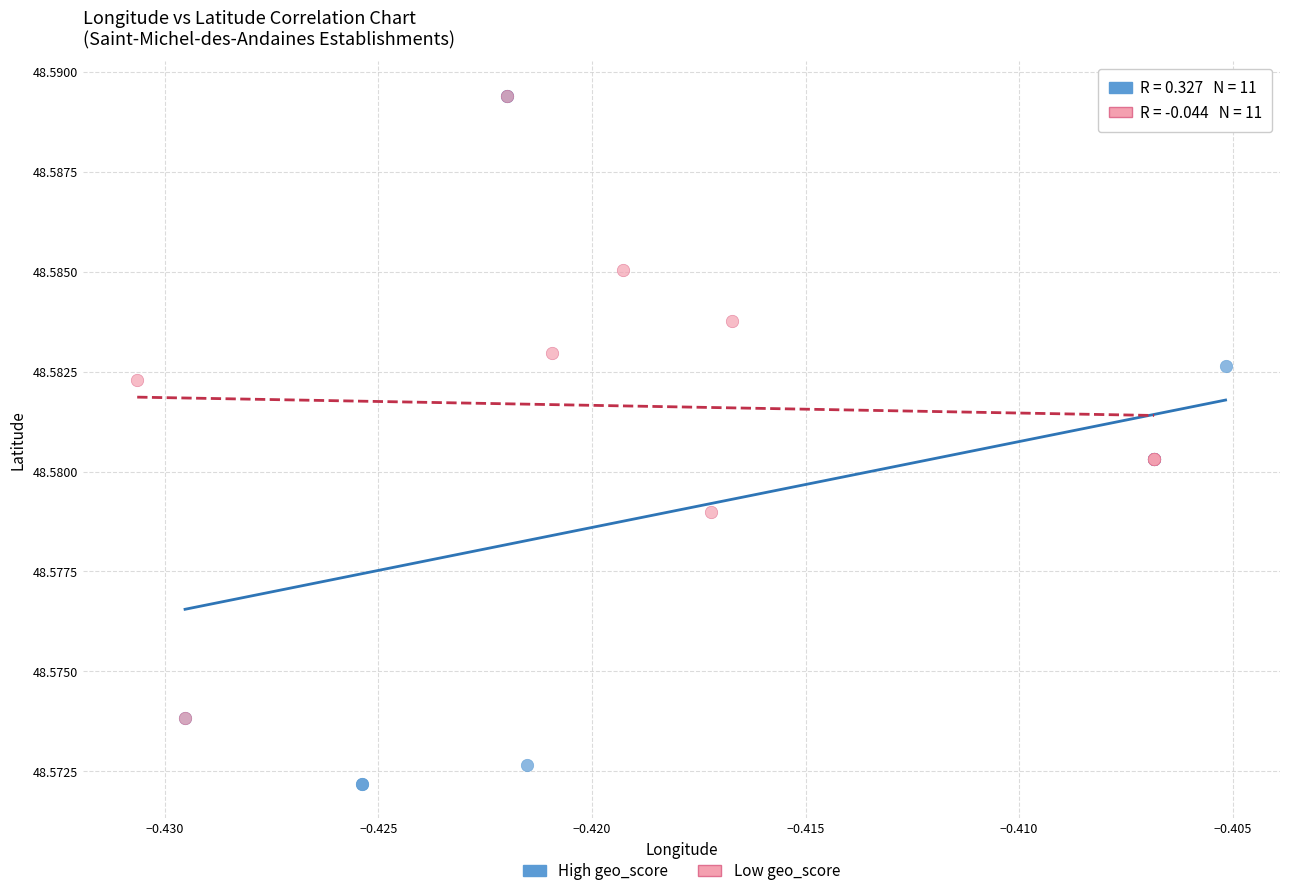

Which series has the largest Y range (max minus min)?

High geo_score